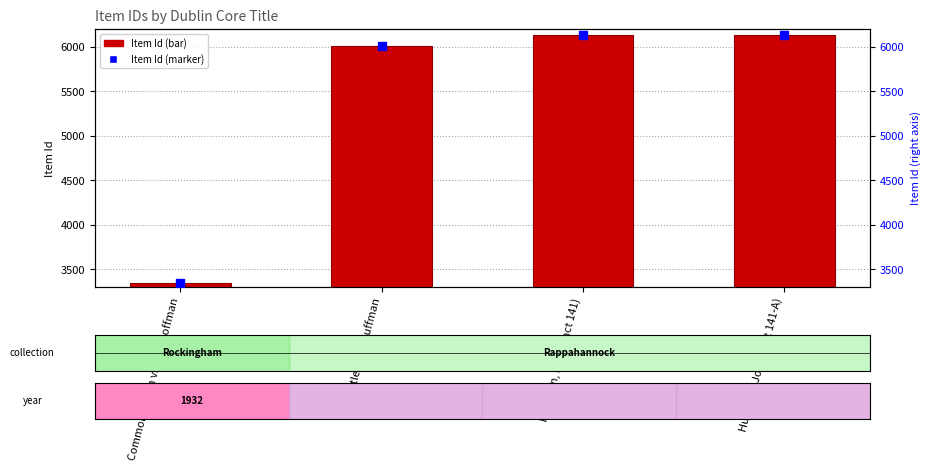

Is the value of Item Id (marker) at Spitler and Huffman greater than the value of Item Id at Huffman, Jos (Tract 141)?

No